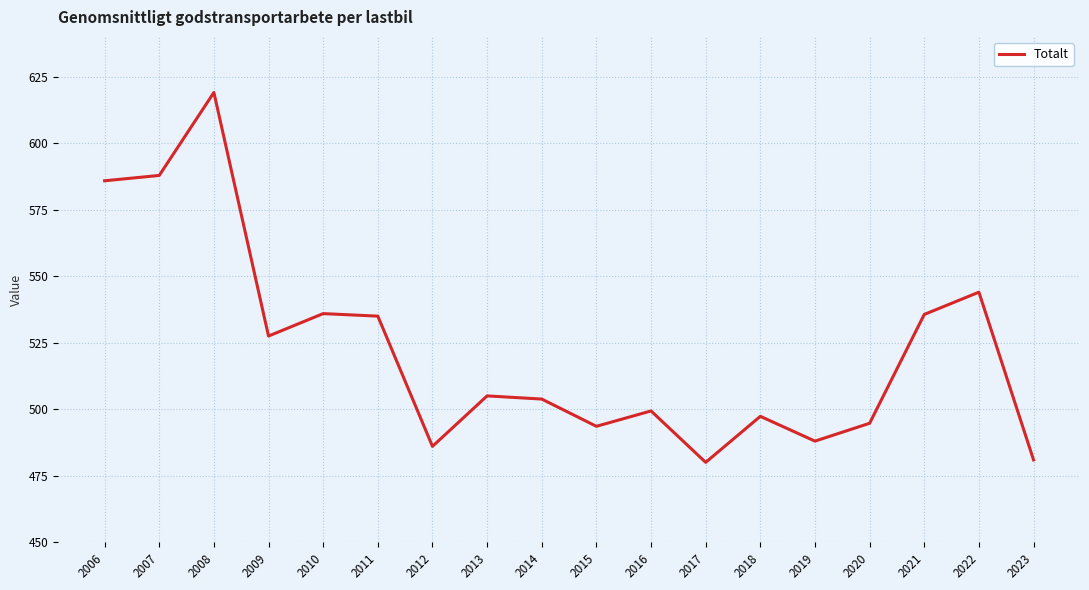

Which category has the highest value across all series?

2008